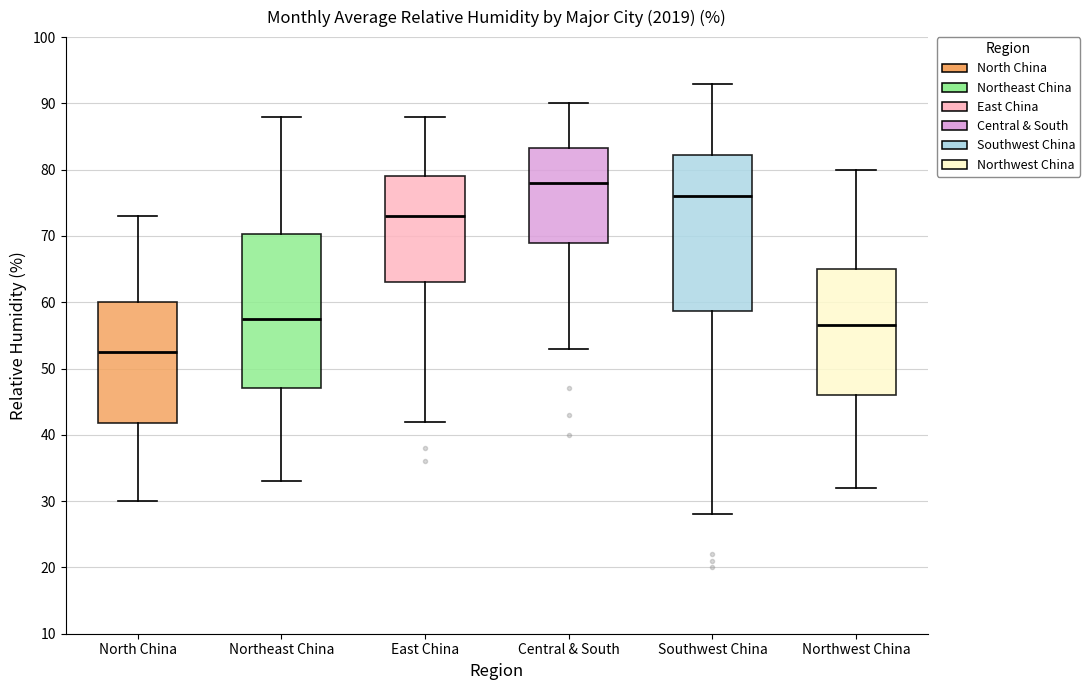

Reading left to right, read every box against the y-axis: the position of its median line, the range the box covers, and the ends of its whiskers. The values are not printed on the chart, so give them approximately, as read against the axis.

North China: median 53, box 42 to 60, whiskers 30 to 73
Northeast China: median 58, box 47 to 70, whiskers 33 to 88
East China: median 73, box 63 to 79, whiskers 42 to 88
Central & South: median 78, box 69 to 83, whiskers 53 to 90
Southwest China: median 76, box 59 to 82, whiskers 28 to 93
Northwest China: median 57, box 46 to 65, whiskers 32 to 80